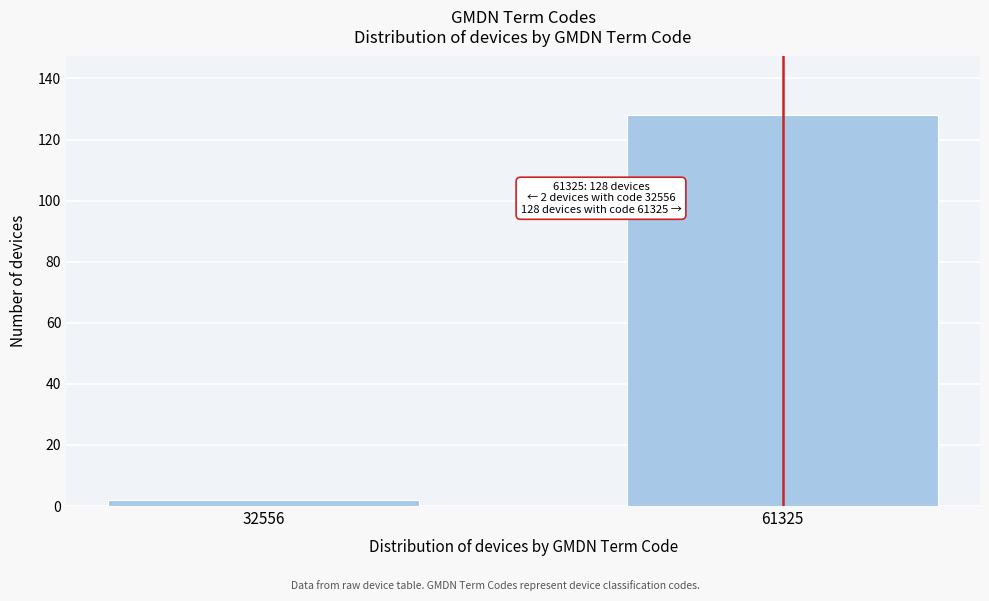

Reading left to right, list all the values displayed in this chart.

32556=2	61325=128